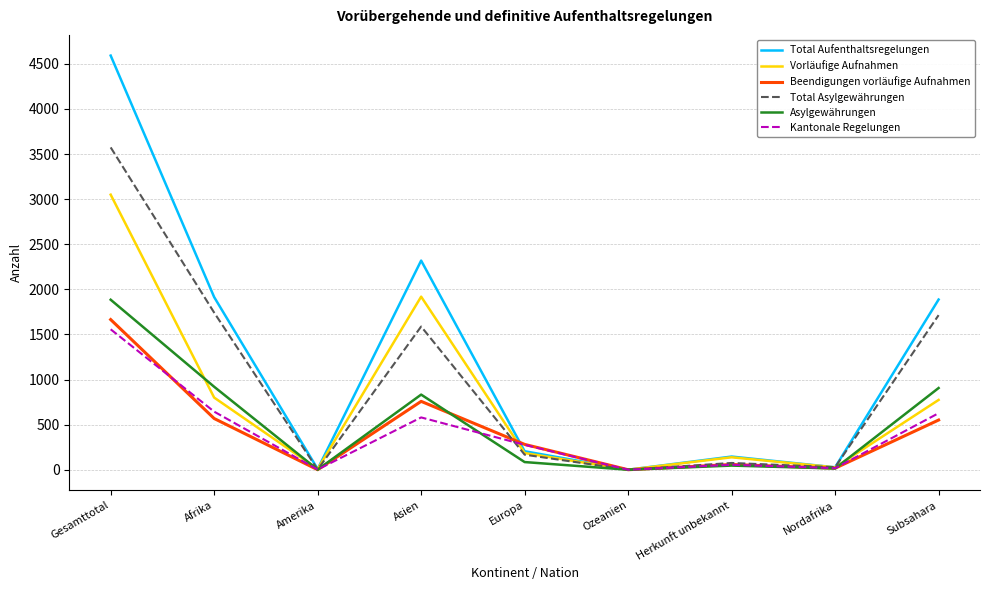

At how many categories does at least one series exceed 2759?

1